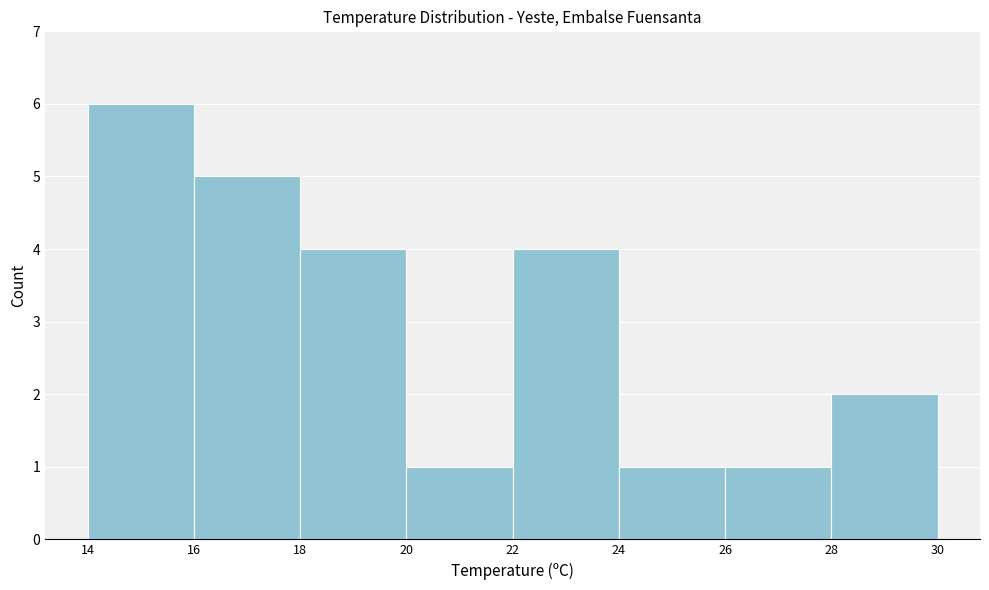

Reading left to right, list every bar in this chart as the range it spans on the x-axis followed by its height. The values are not printed on the chart, so give them approximately, as read against the axis.

14 to 16: 6
16 to 18: 5
18 to 20: 4
20 to 22: 1
22 to 24: 4
24 to 26: 1
26 to 28: 1
28 to 30: 2